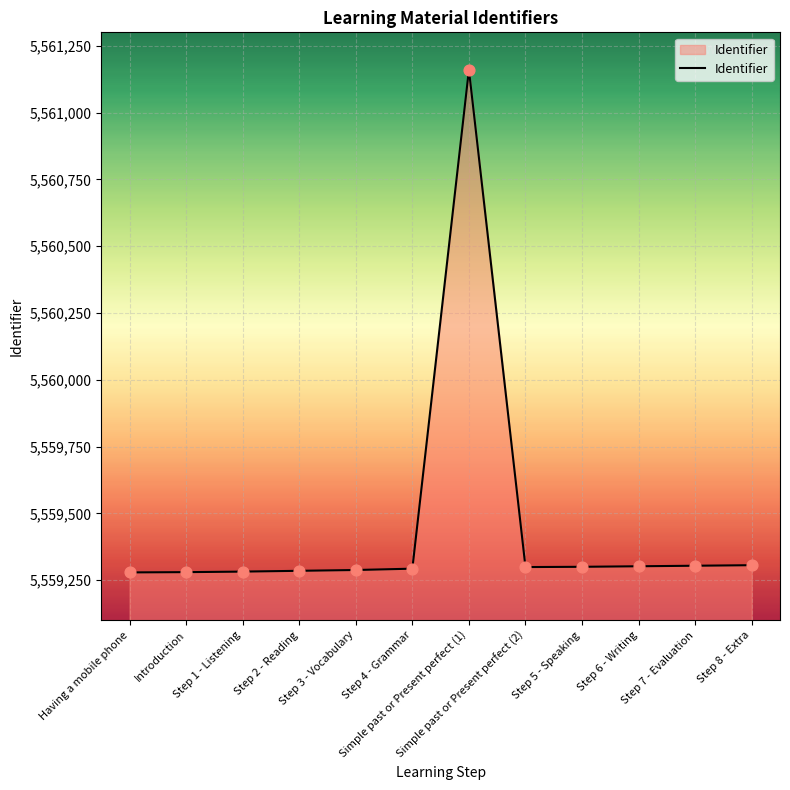

Between Step 7 - Evaluation and Introduction, which is larger?

Step 7 - Evaluation